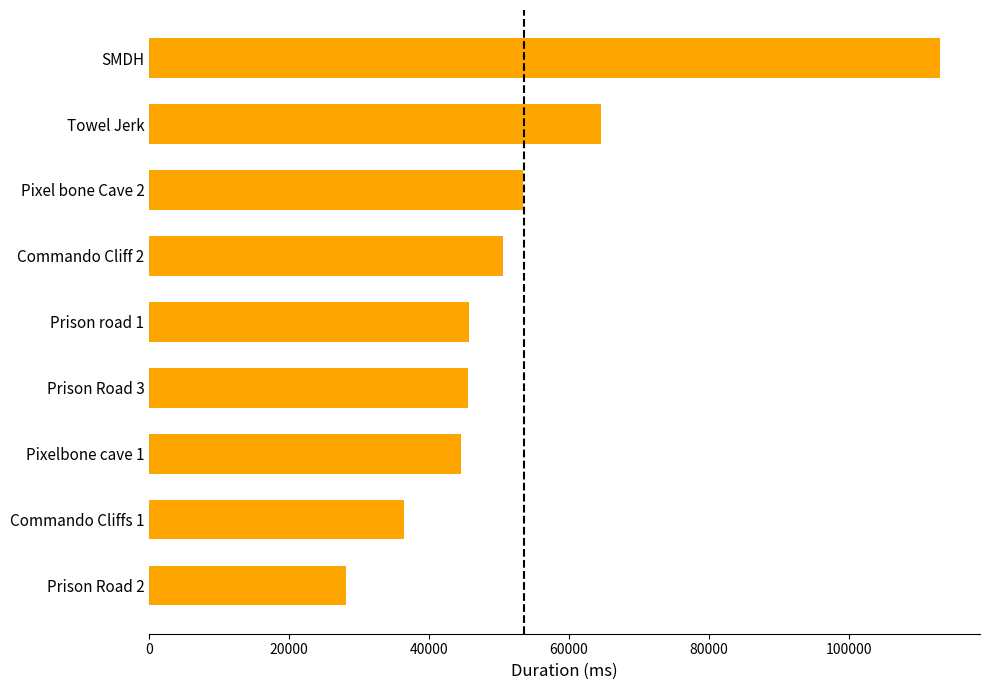

Is it true that the value at Towel Jerk is 64522?

True